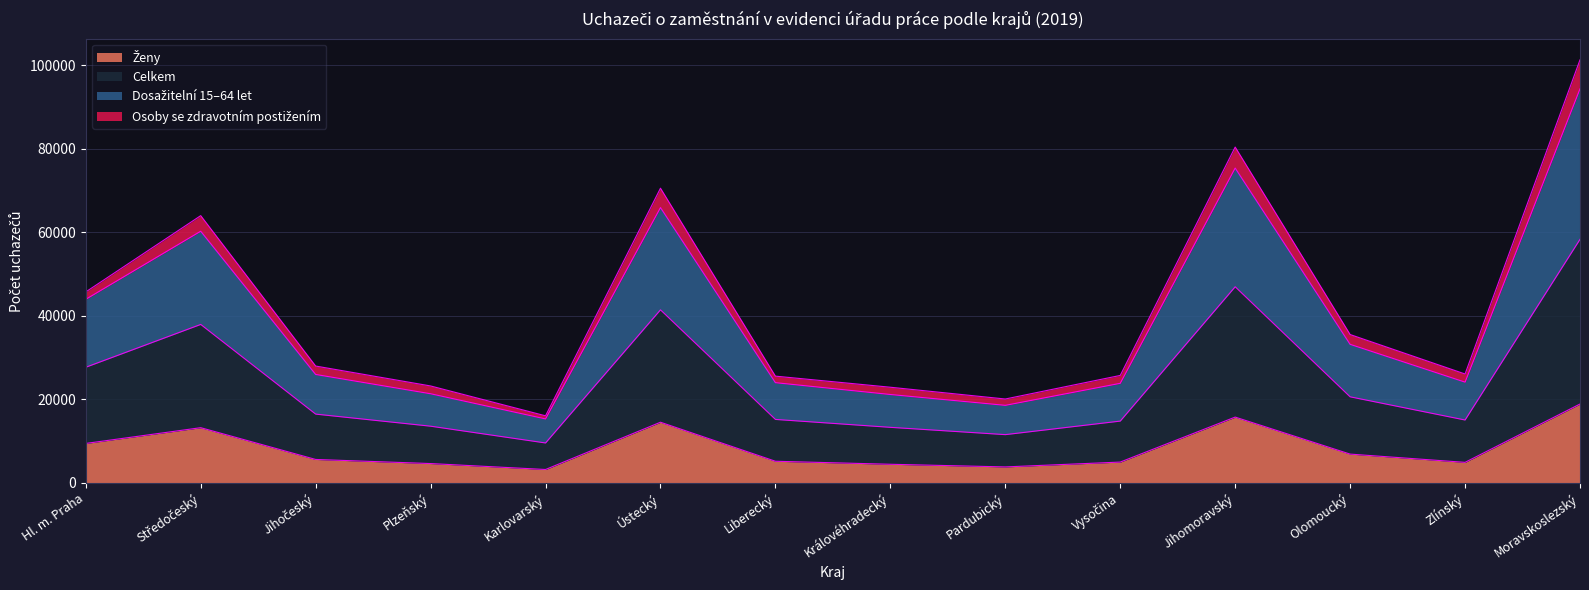

True or false: Ženy has a value of 3367 at Hl. m. Praha.

False